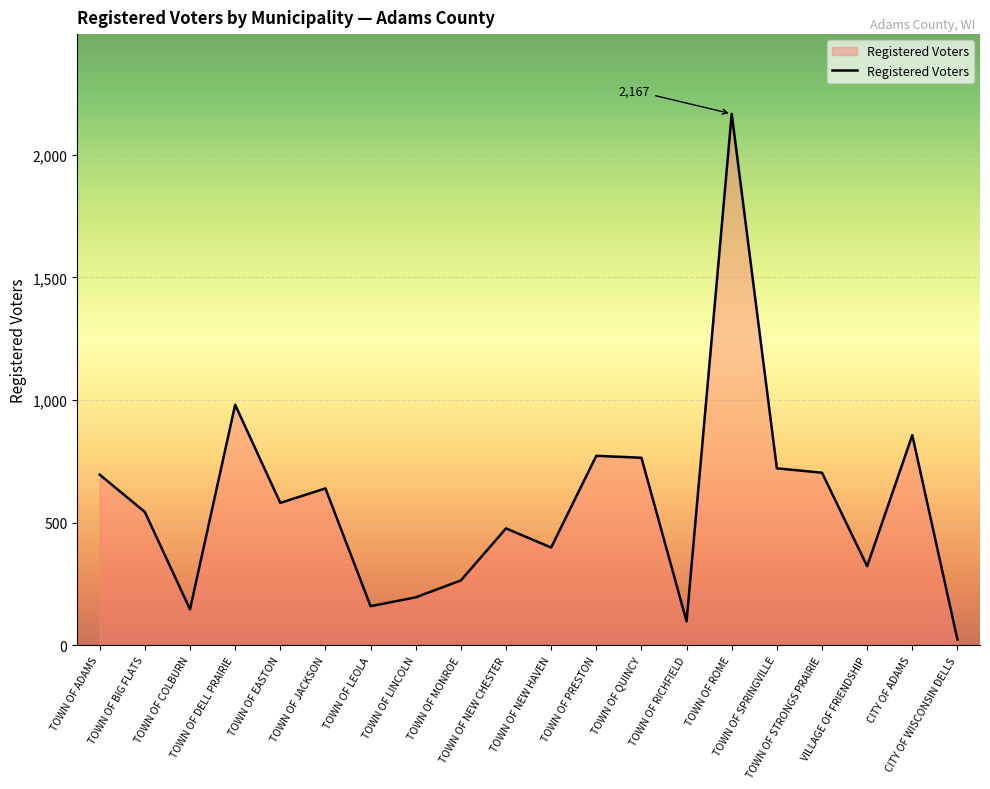

Which label corresponds to the largest value in the chart?

TOWN OF ROME